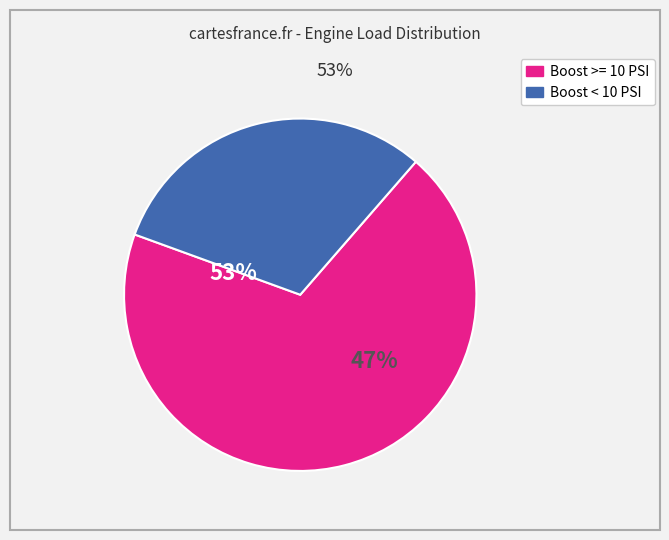

To the nearest percent, what is the average slice percentage?

50%